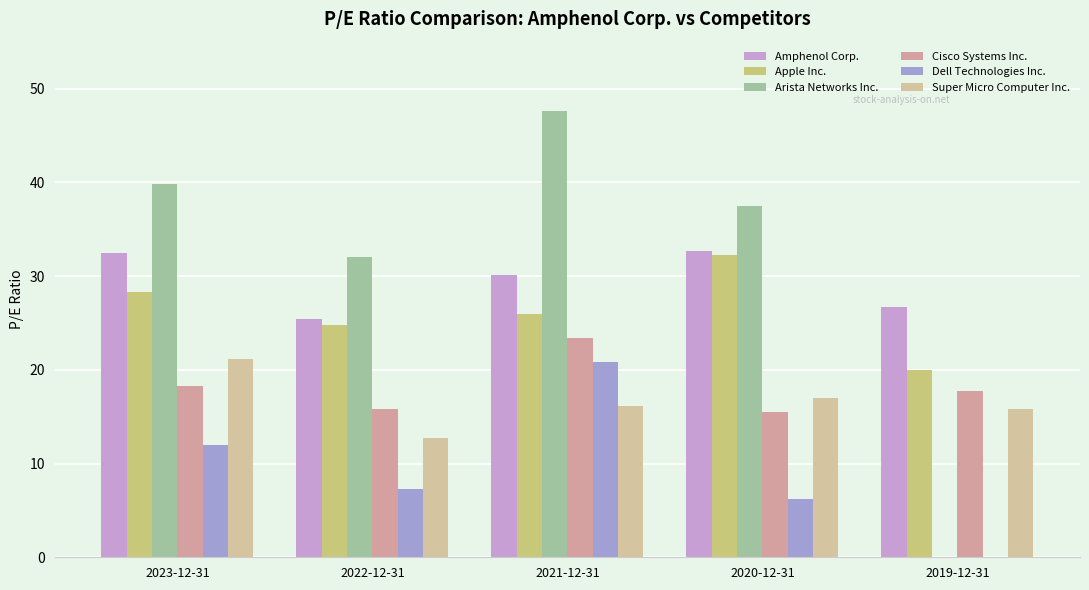

What is the sum of all Arista Networks Inc. values?

156.8